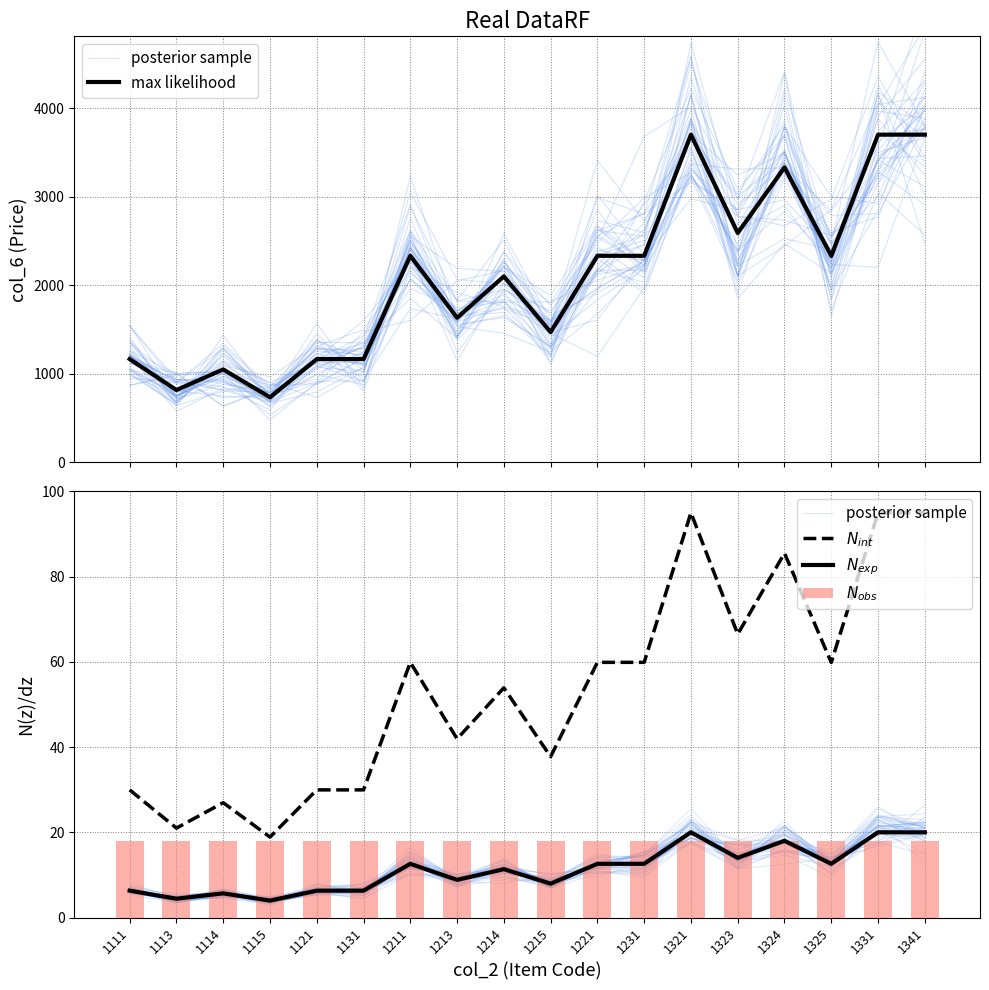

True or false: max likelihood has a value of 2102.0 at 1214.

True